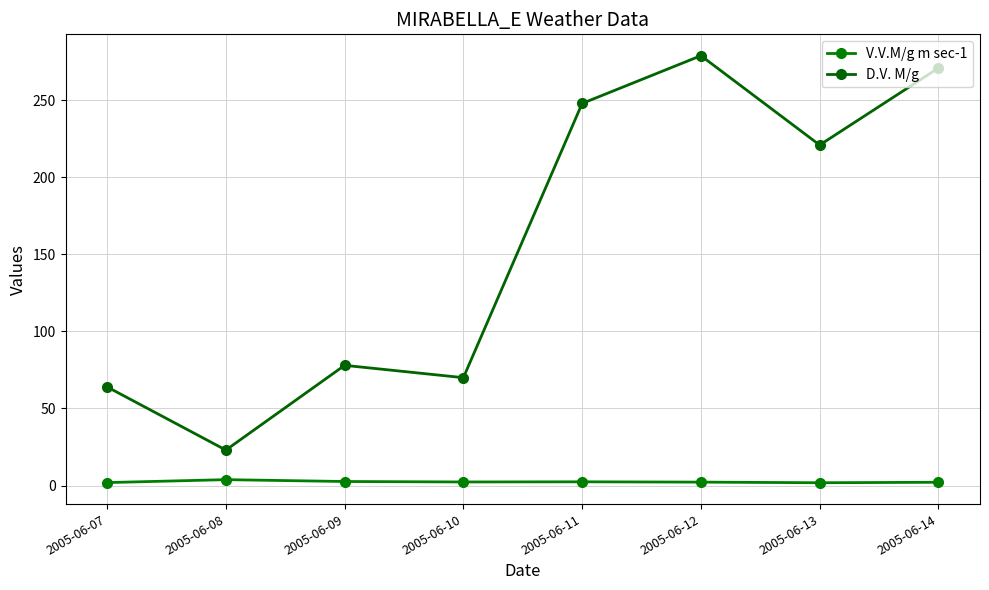

Reading left to right, transcribe all the data shown in this chart.

V.V.M/g m sec-1: 2005-06-07=1.9	2005-06-08=3.8	2005-06-09=2.6	2005-06-10=2.3	2005-06-11=2.4	2005-06-12=2.2	2005-06-13=1.8	2005-06-14=2.1
D.V. M/g: 2005-06-07=64.0	2005-06-08=23.0	2005-06-09=78.0	2005-06-10=70.0	2005-06-11=248.0	2005-06-12=279.0	2005-06-13=221.0	2005-06-14=271.0